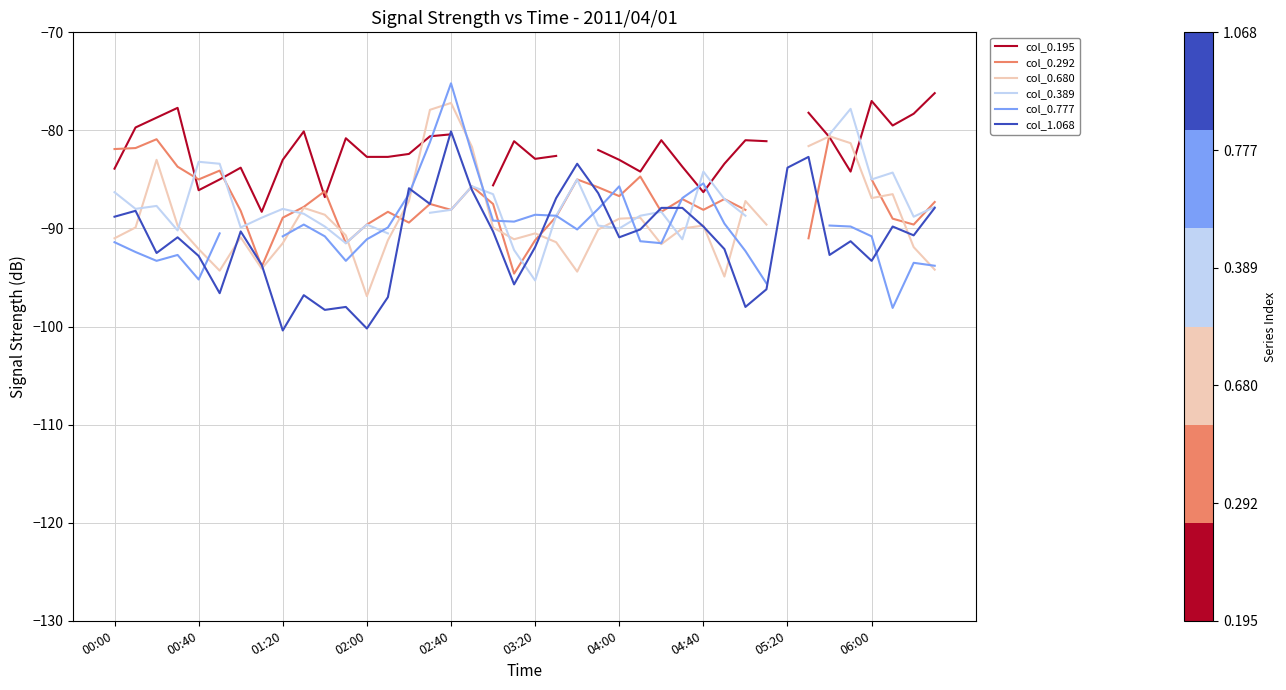

Which series ends up on top after the final intersection of col_0.389 and col_0.777?

col_0.389